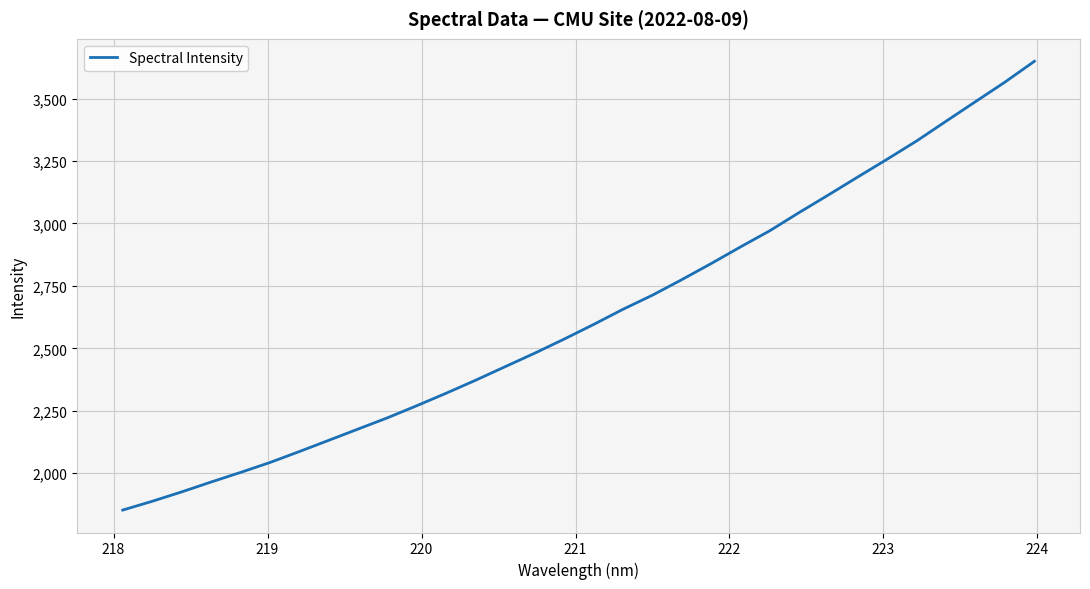

How many categories are shown in the chart?

32